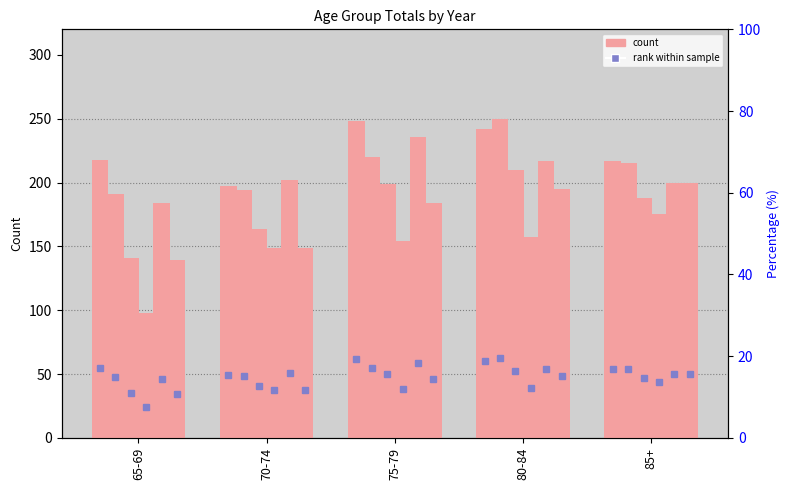

At which label does rank 2016 first exceed 54?

65-69